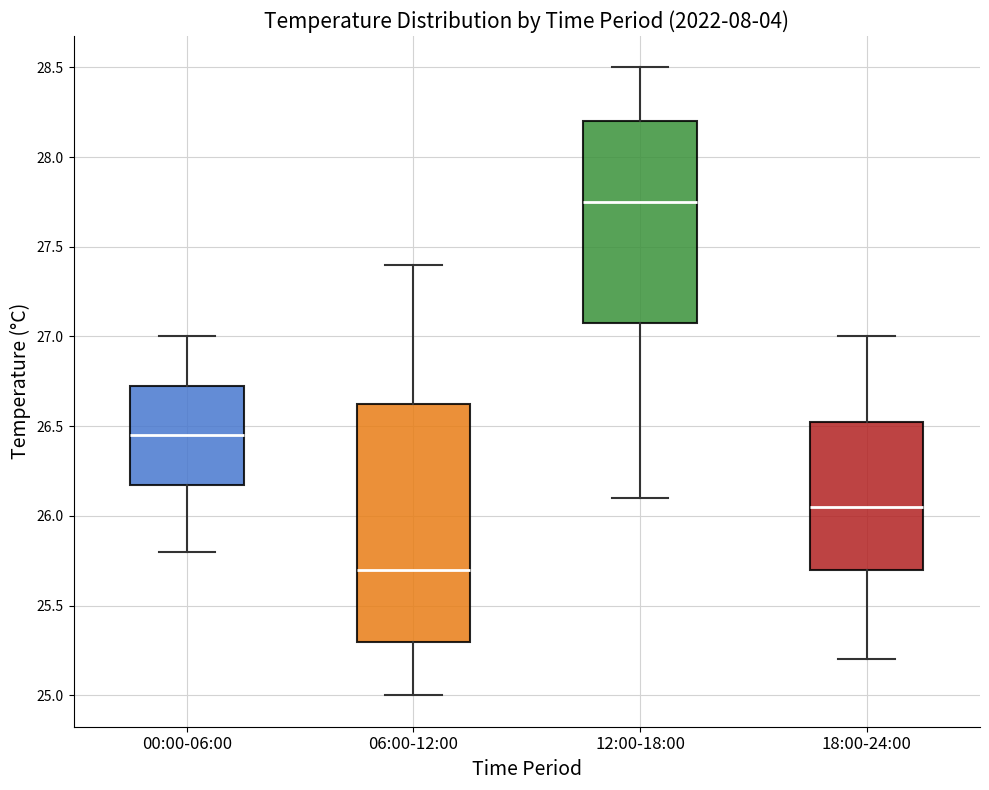

Reading left to right, read every box against the y-axis: the position of its median line, the range the box covers, and the ends of its whiskers. The values are not printed on the chart, so give them approximately, as read against the axis.

00:00-06:00: median 26.45, box 26.20 to 26.75, whiskers 25.80 to 27.00
06:00-12:00: median 25.70, box 25.30 to 26.65, whiskers 25.00 to 27.40
12:00-18:00: median 27.75, box 27.10 to 28.20, whiskers 26.10 to 28.50
18:00-24:00: median 26.05, box 25.70 to 26.55, whiskers 25.20 to 27.00